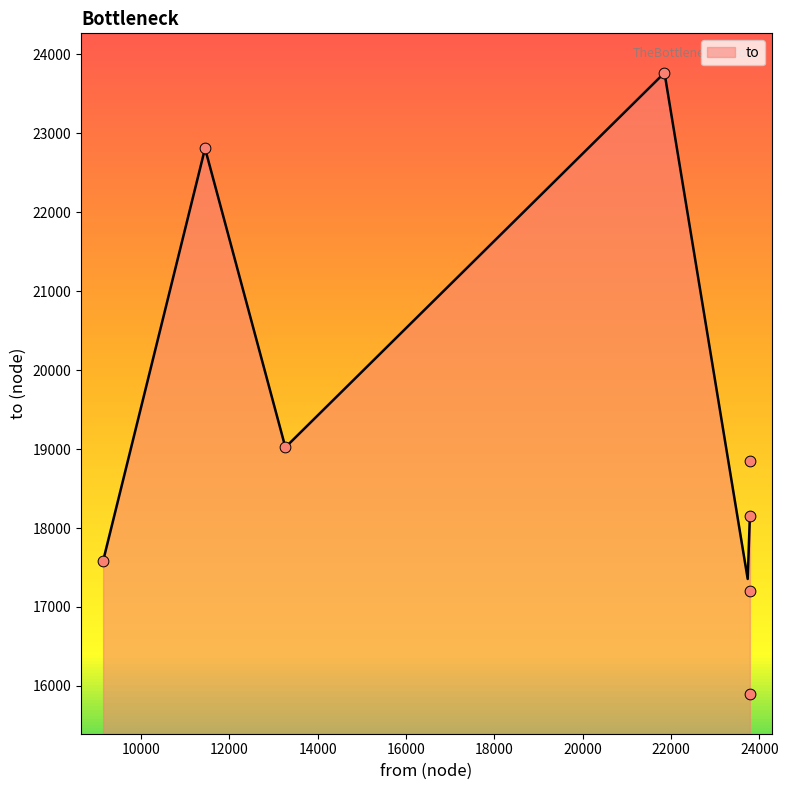

Between 23784 and 23783, which is larger?

23783